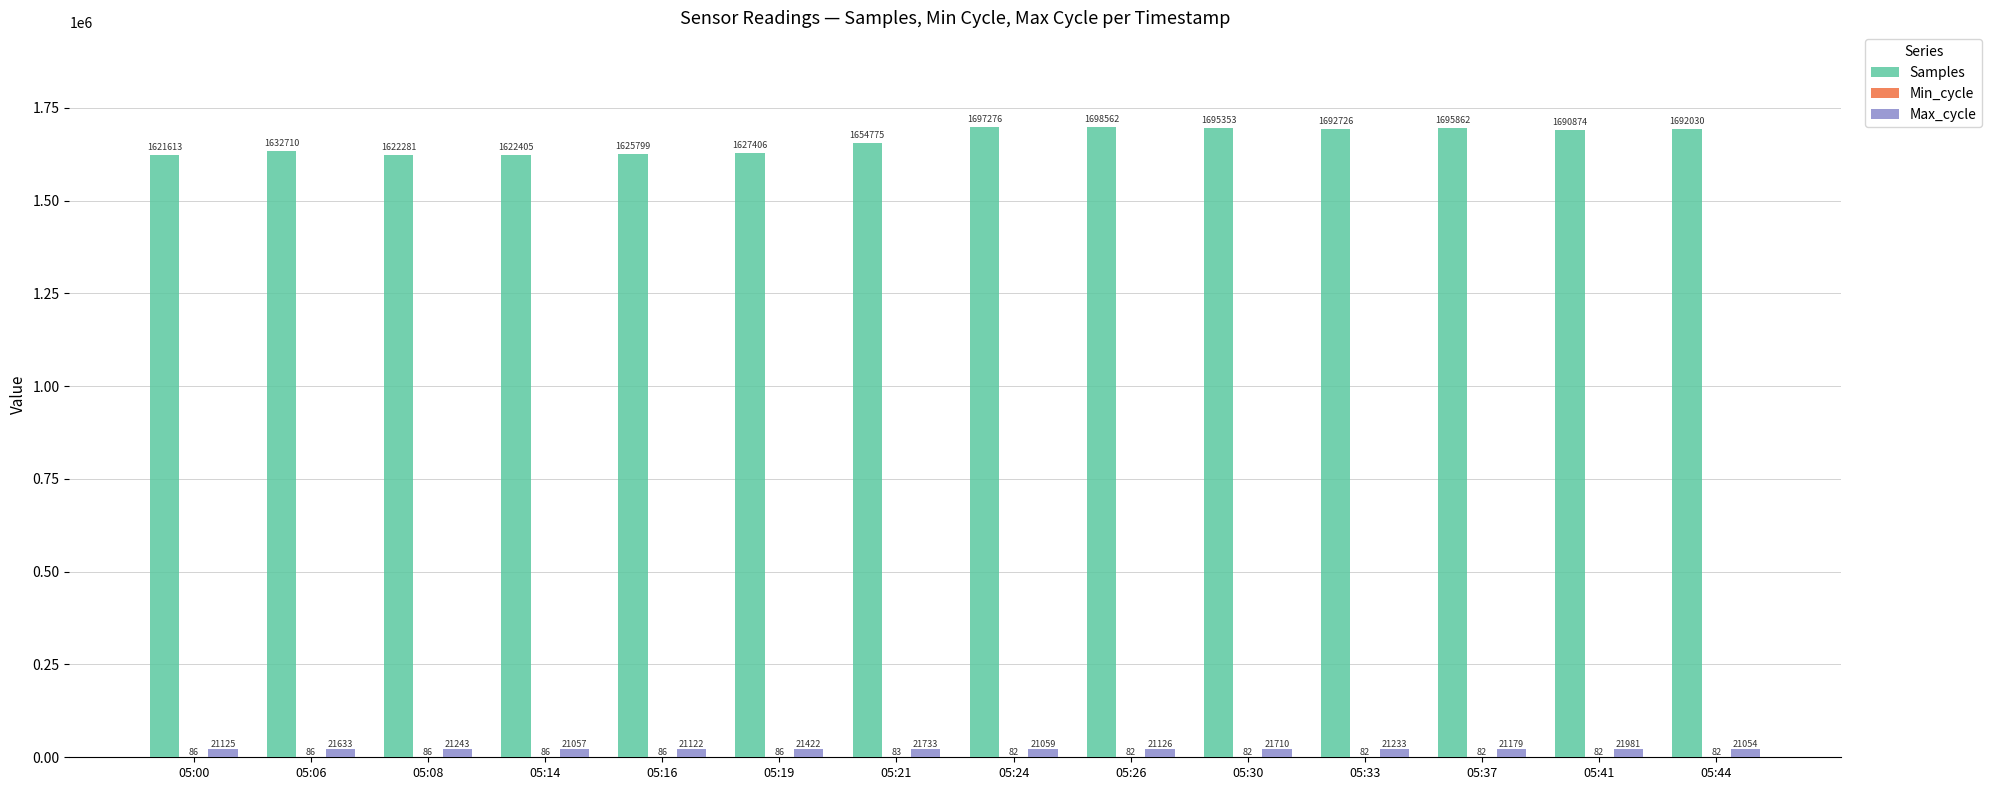

At which label does Max_cycle reach its peak?

05:41